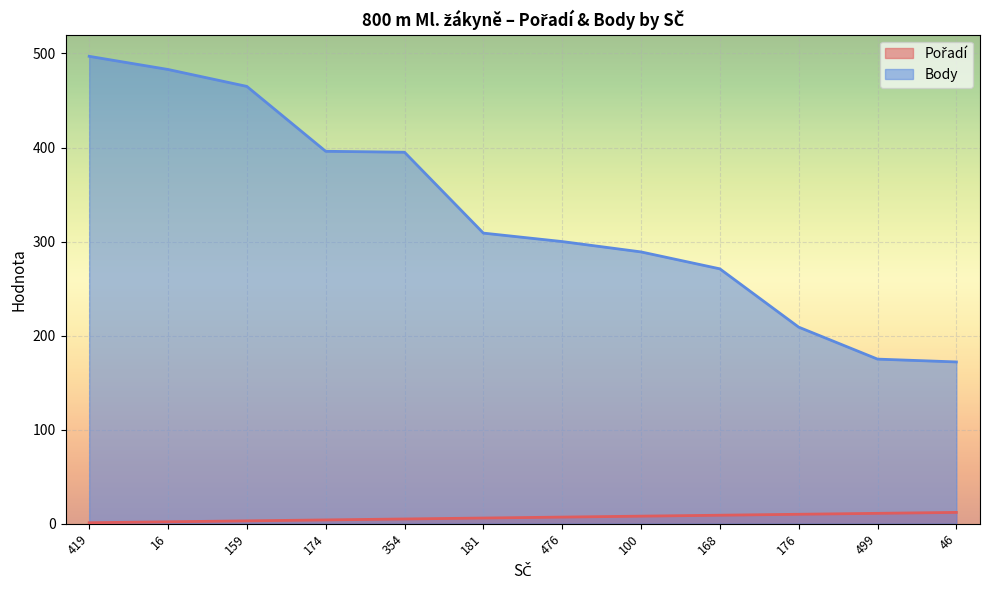

At which label does Body reach its peak?

419